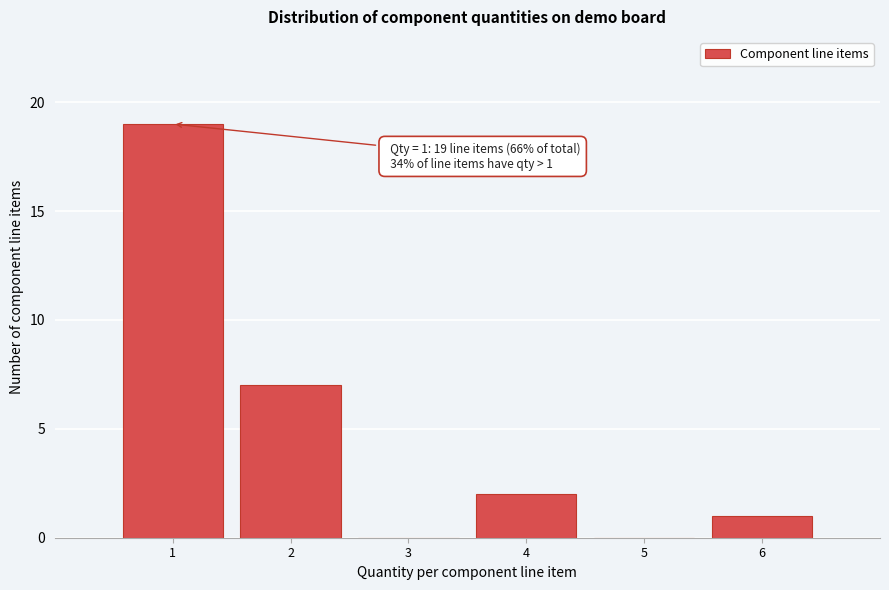

Over which range of the x-axis is the bar tallest?

0.5 to 1.5